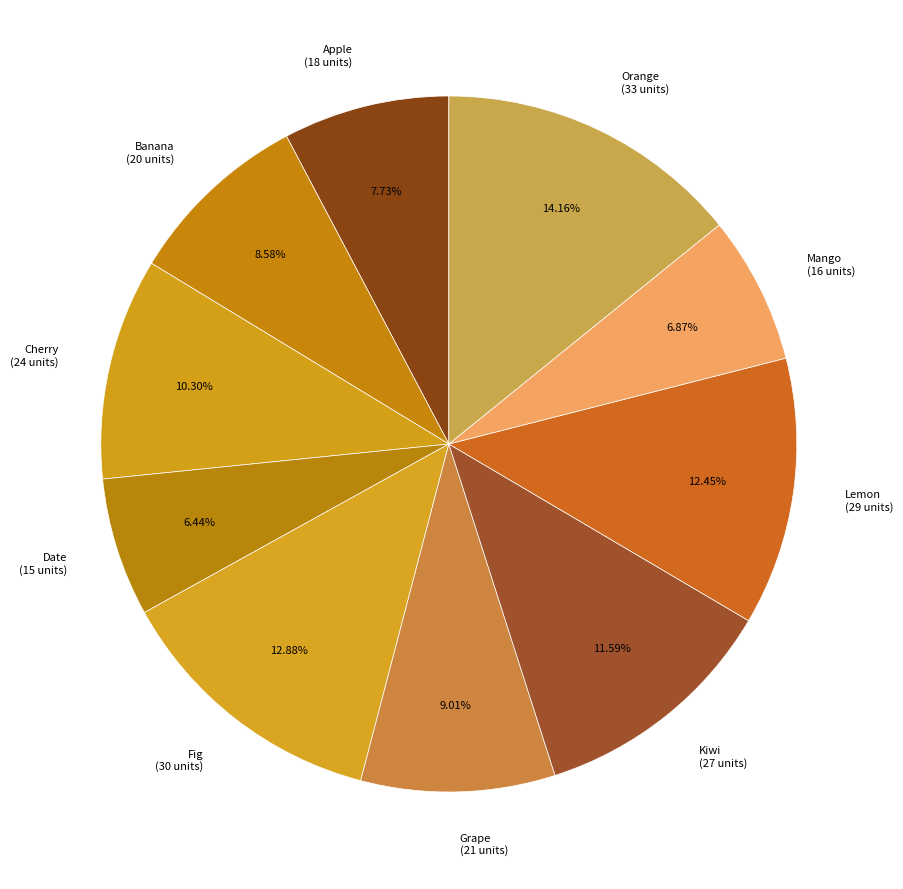

What percentage is the Date slice, to the nearest percent?

6%